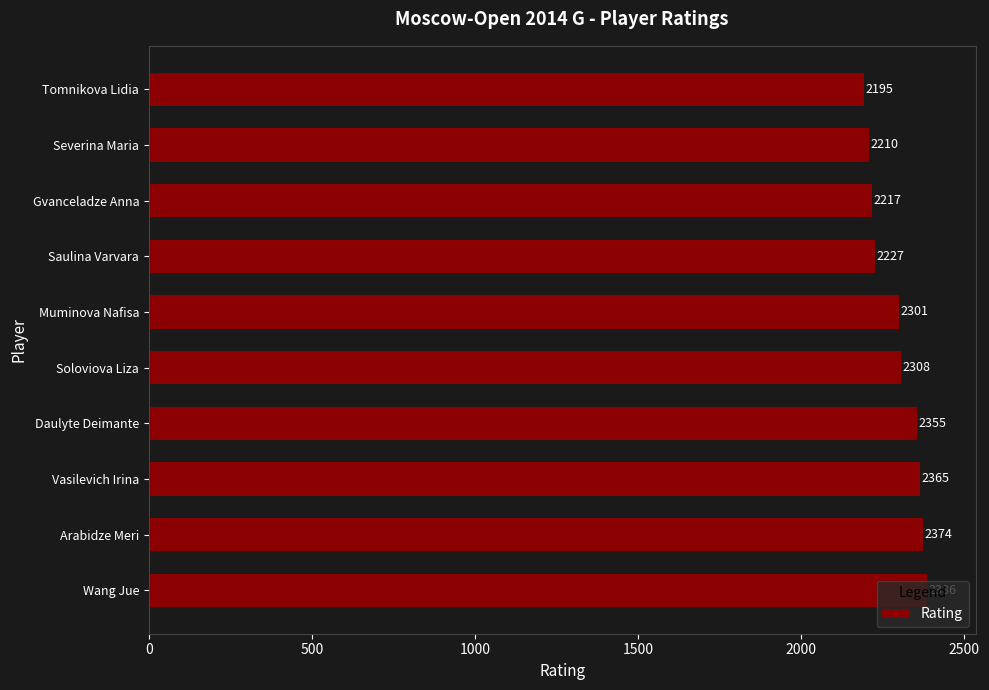

Where is the data nearest to the value 2290?

Muminova Nafisa